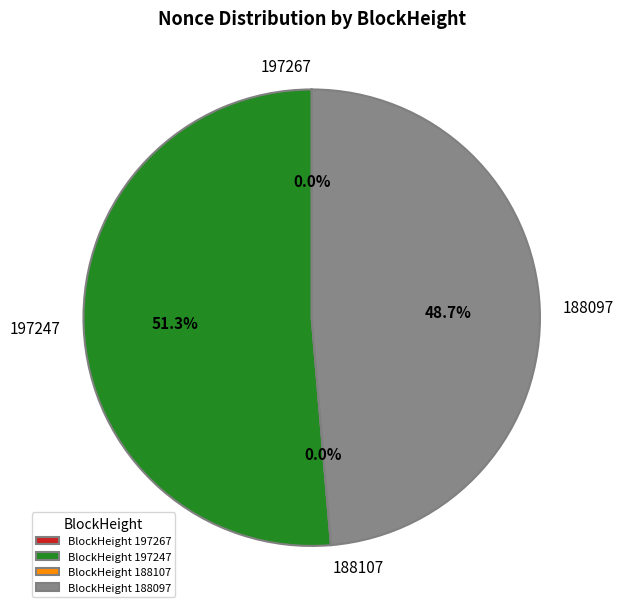

True or false: 188097 accounts for 49% of the total.

True